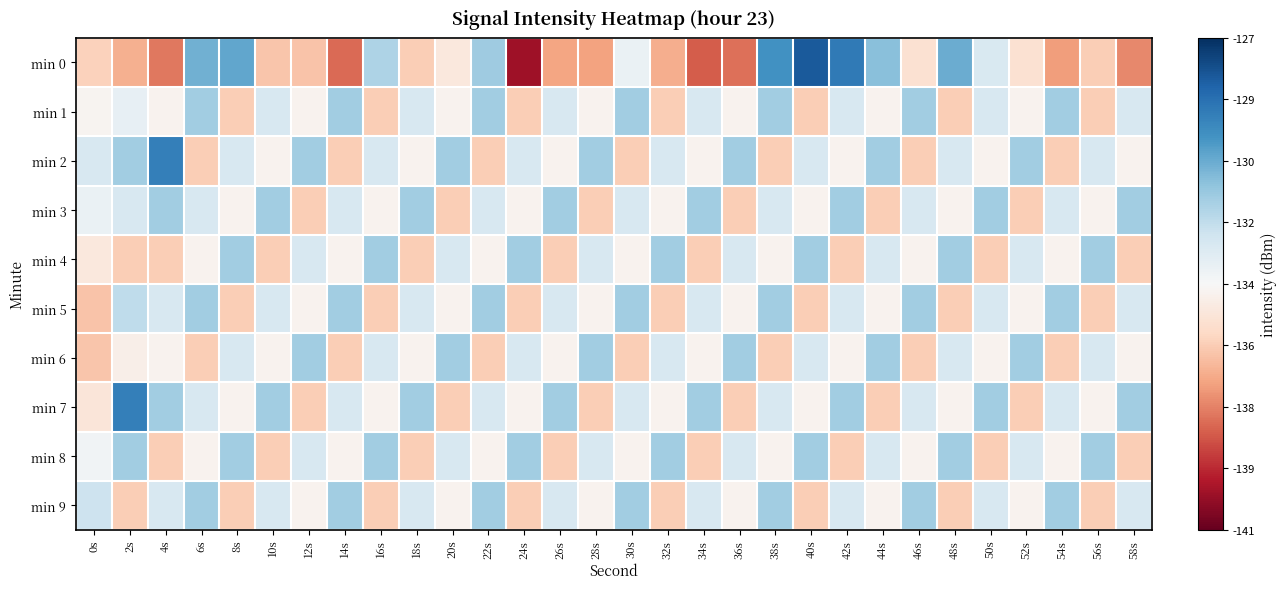

Which has a higher value, 30s or 36s?

30s